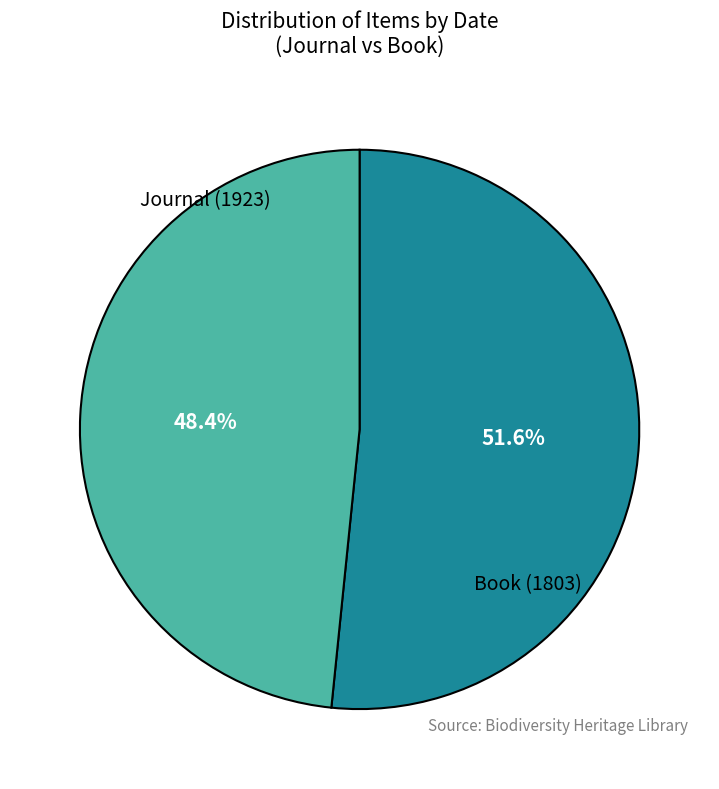

Is it true that Book (1803) is 37% of the pie?

False